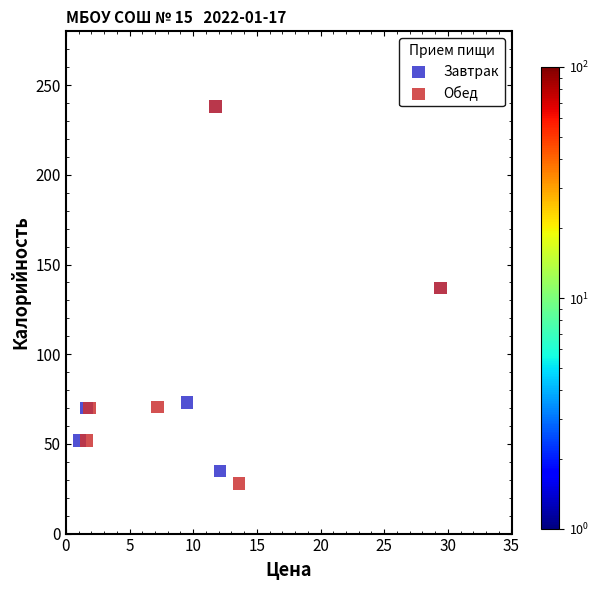

Which series has the largest Y range (max minus min)?

Обед